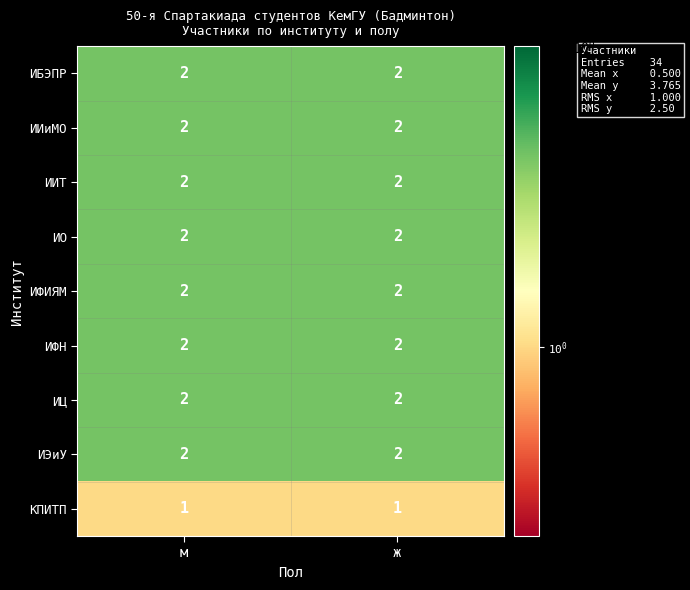

What is the sum of all ИИиМО values?

4